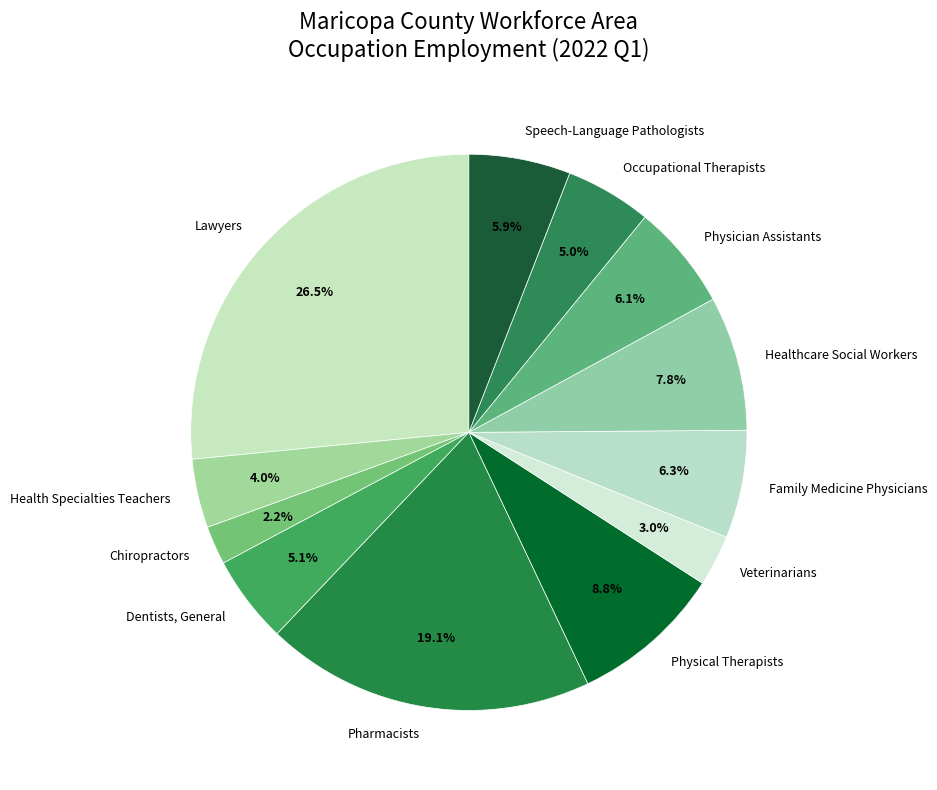

What is the largest slice in the pie chart?

Lawyers